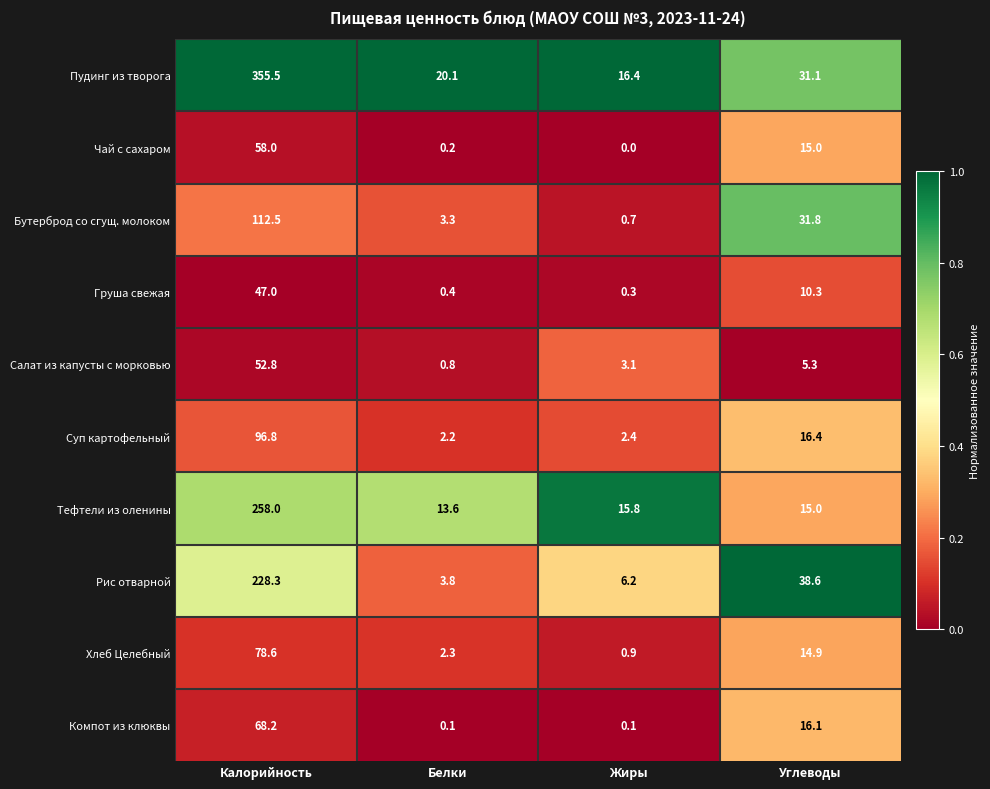

The Хлеб Целебный series shows 34.7 at Калорийность. True or false?

False